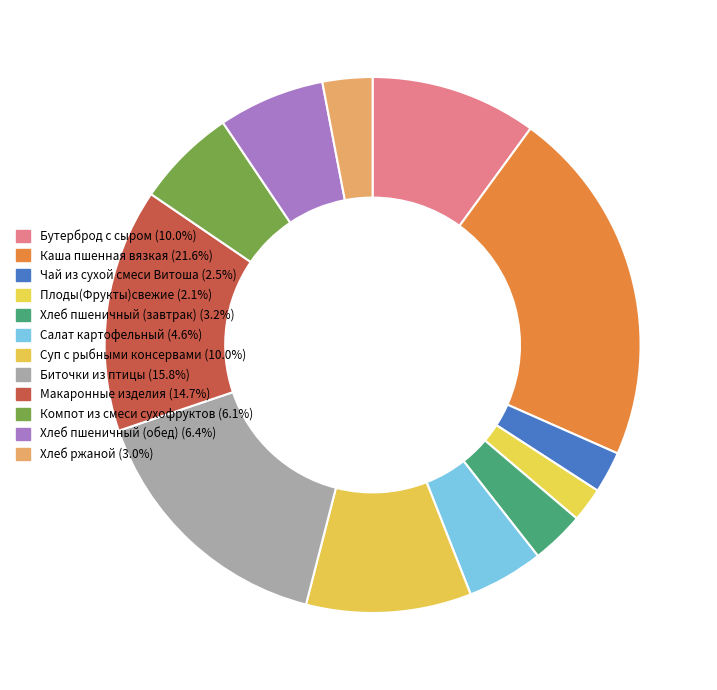

Count the number of slices in the pie.

12